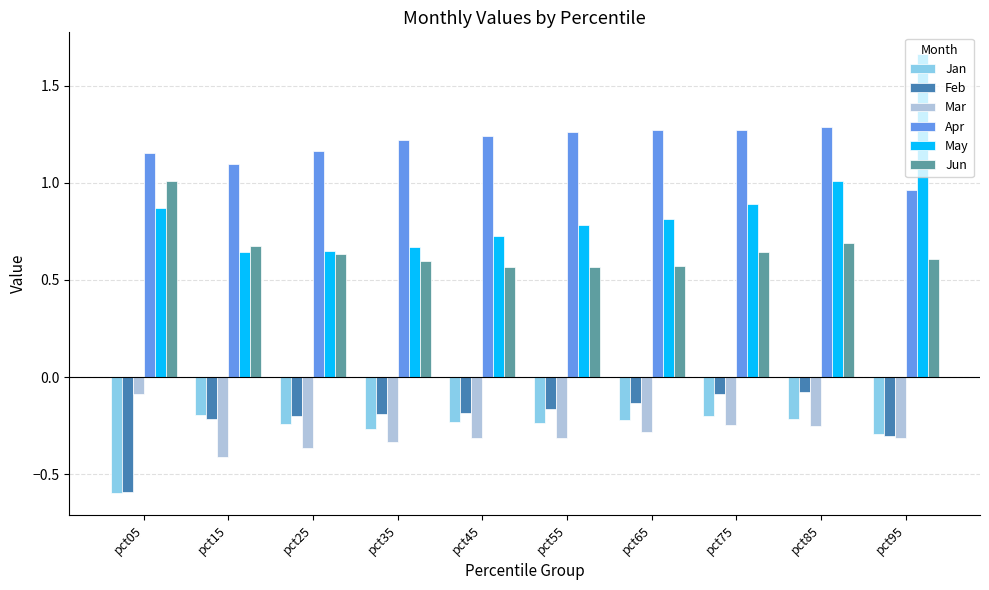

Which series changed the most between pct75 and pct85?

May